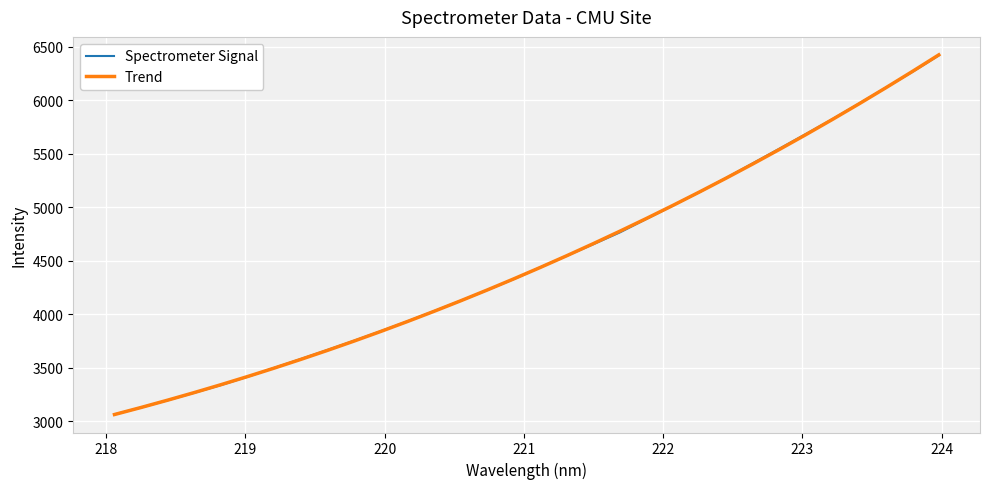

What is the lowest value of the Trend series?

3064.6